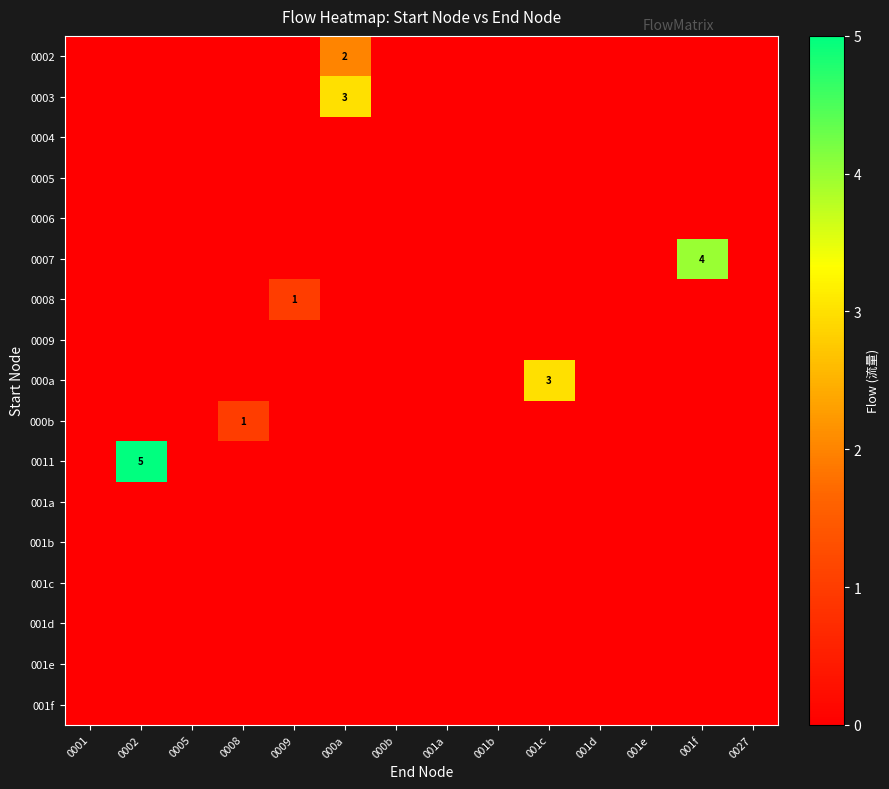

Which label corresponds to the largest value in the chart?

0002